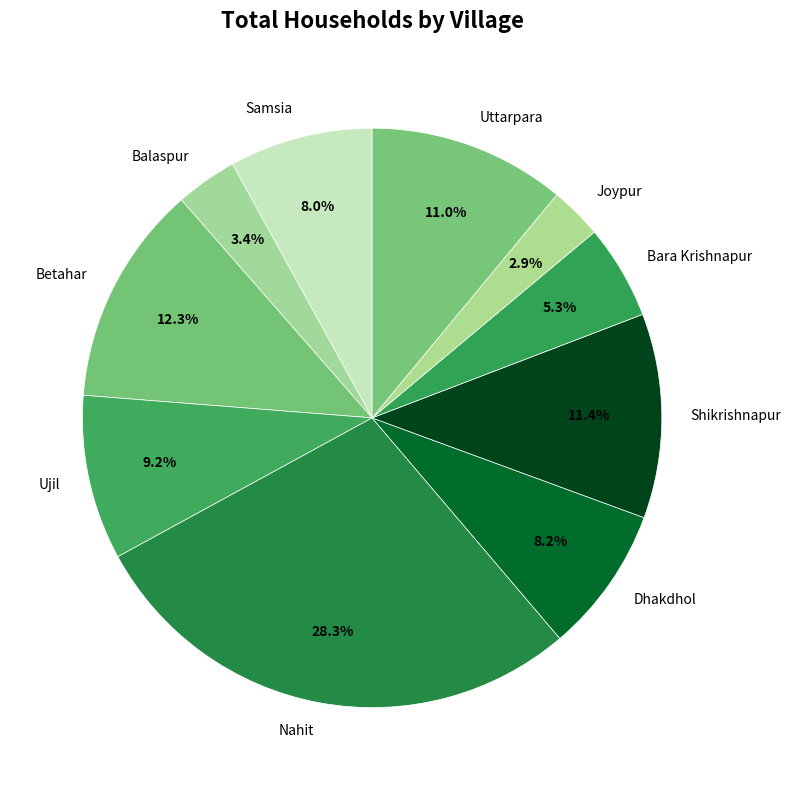

Approximately how many times larger is the value at Bara Krishnapur compared to Uttarpara?

0.5